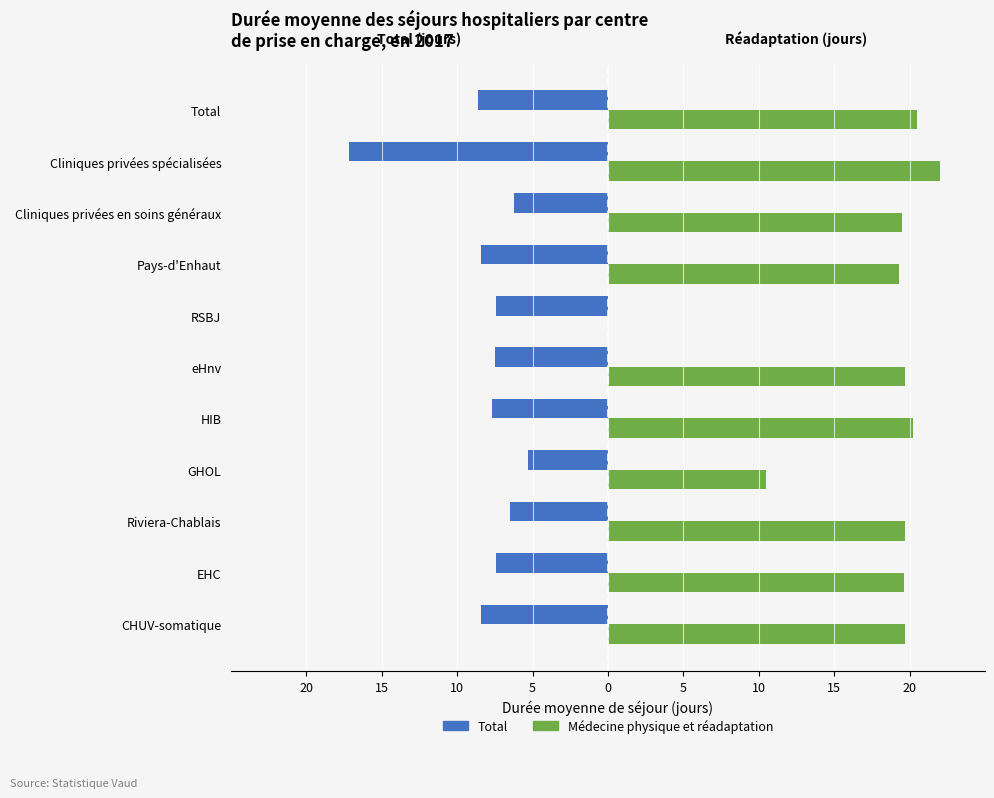

Rank the series by their average value, from lowest to highest.

Total, Médecine physique et réadaptation